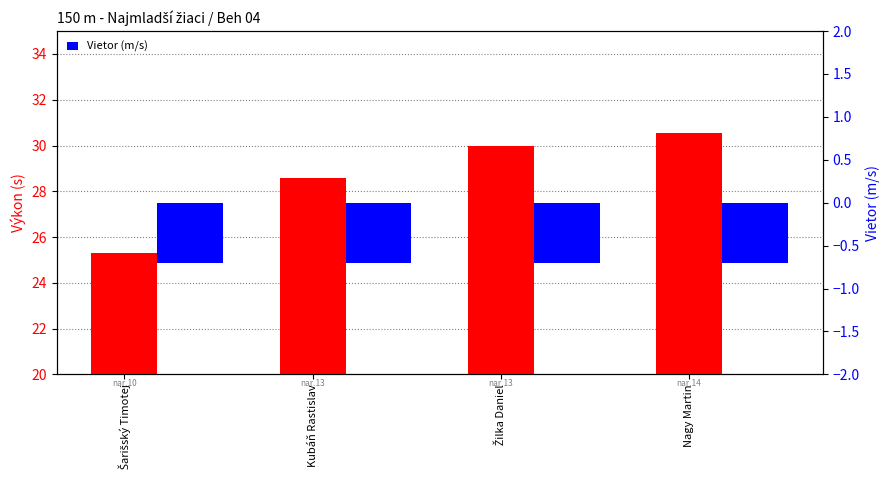

Does the chart contain any negative values?

Yes